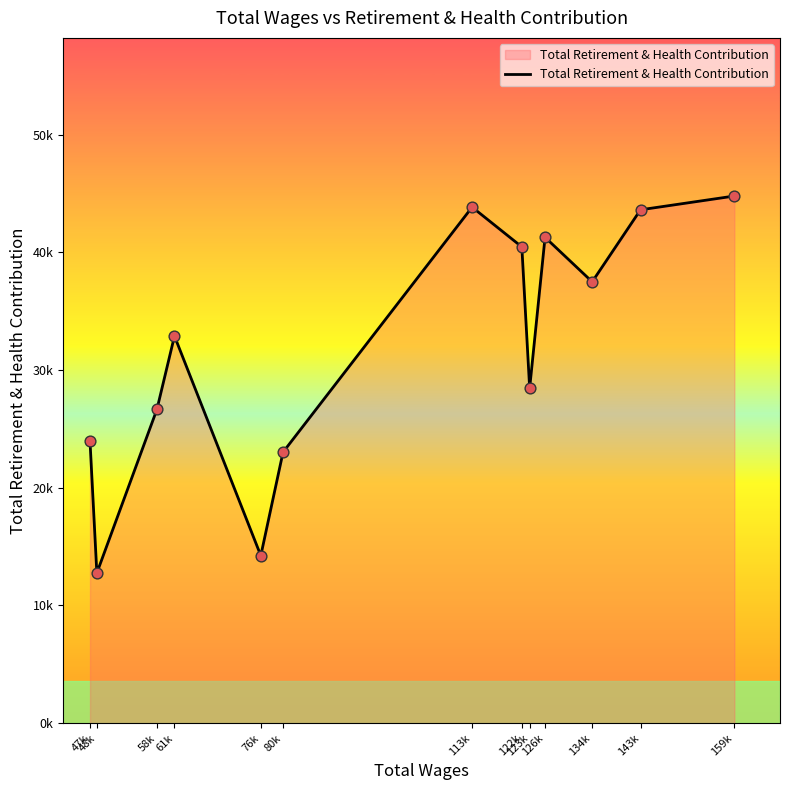

Approximately how many times larger is the value at 48k compared to 58k?

0.5